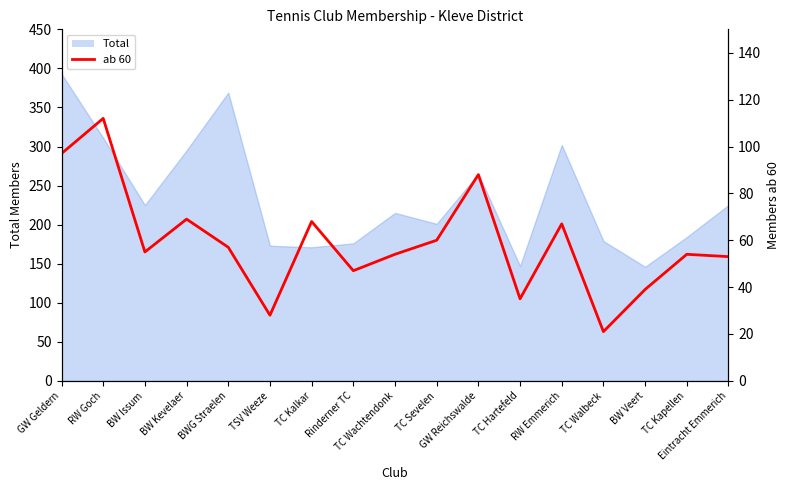

At which category does the data reach its first local valley?

BW Issum